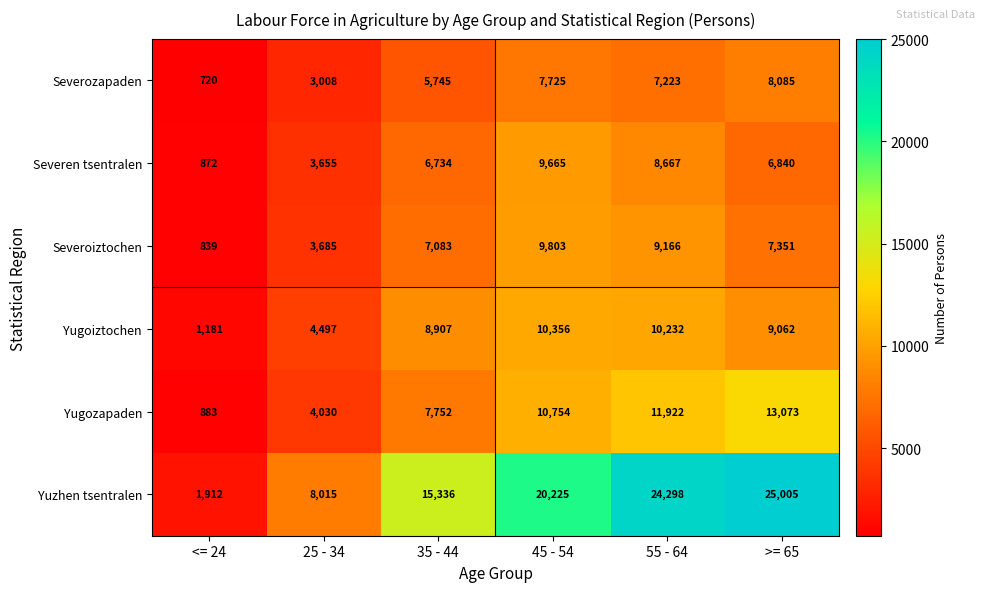

What is the total value across all series at <= 24?

6407